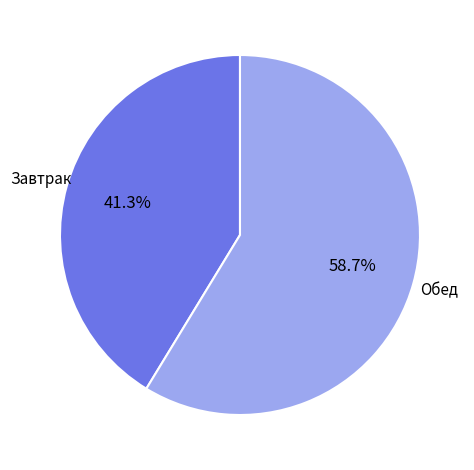

What is the smallest slice in the pie chart?

Завтрак